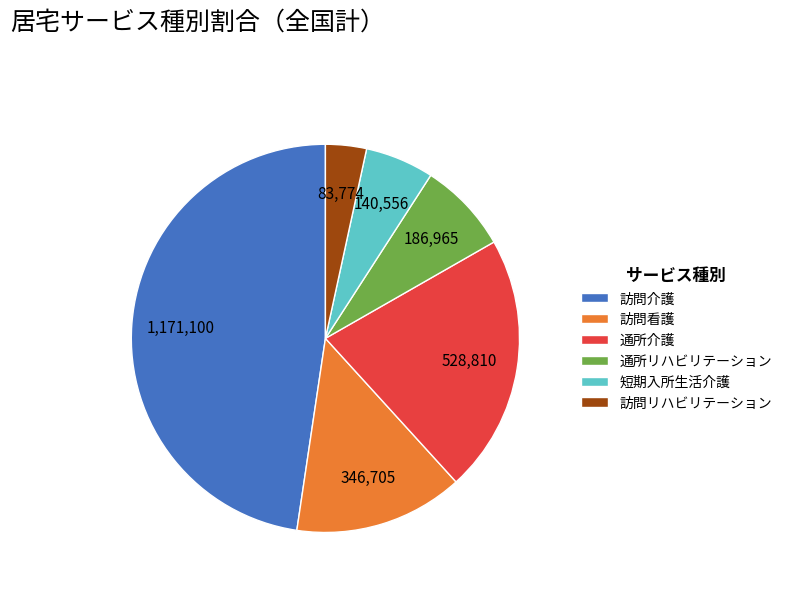

How many slices are in this pie chart?

6